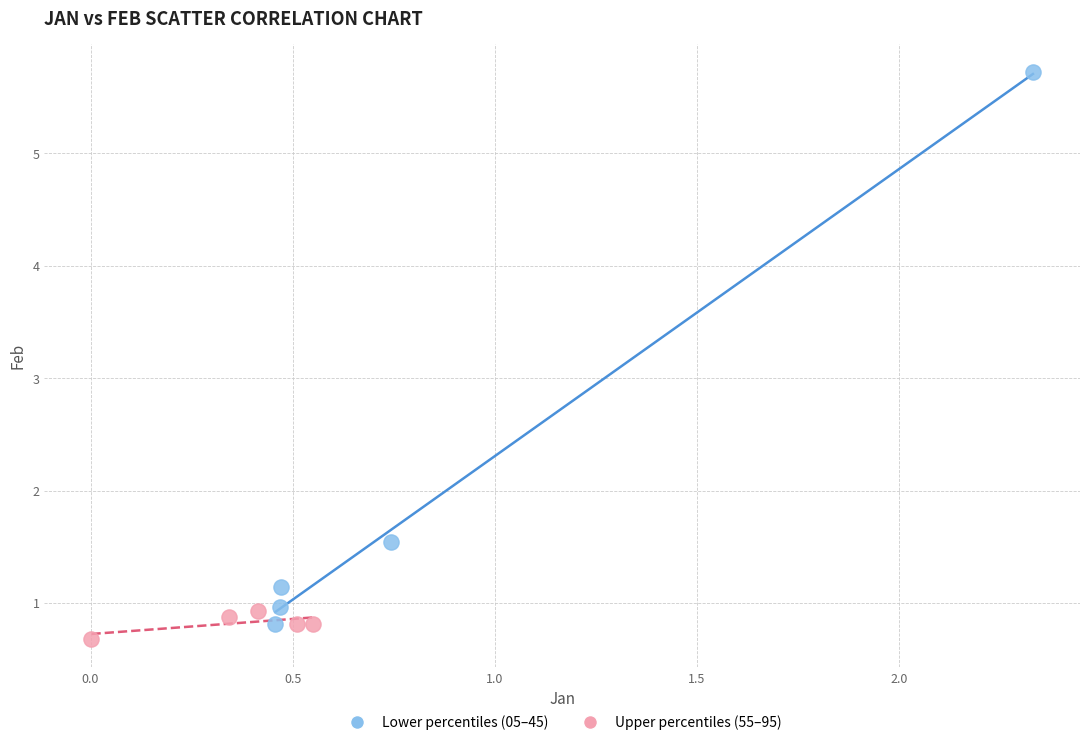

Which series has the widest spread of Y values?

Lower percentiles (05–45)